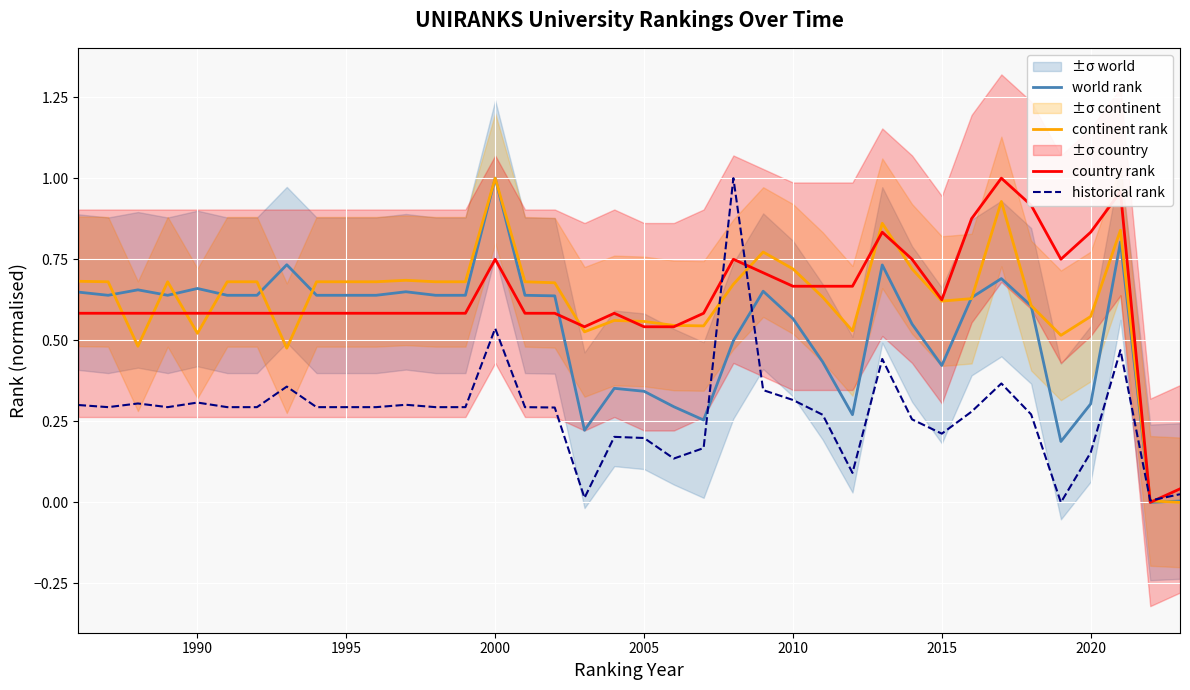

What is the value of the continent rank point at the 14th from the left?

0.7